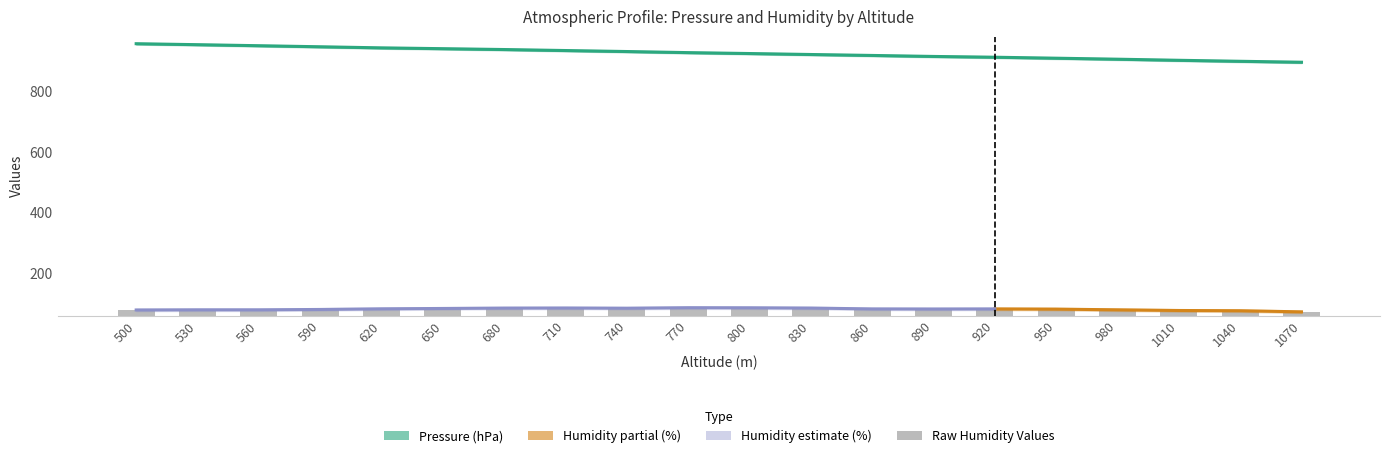

At how many categories does at least one series exceed 715?

20